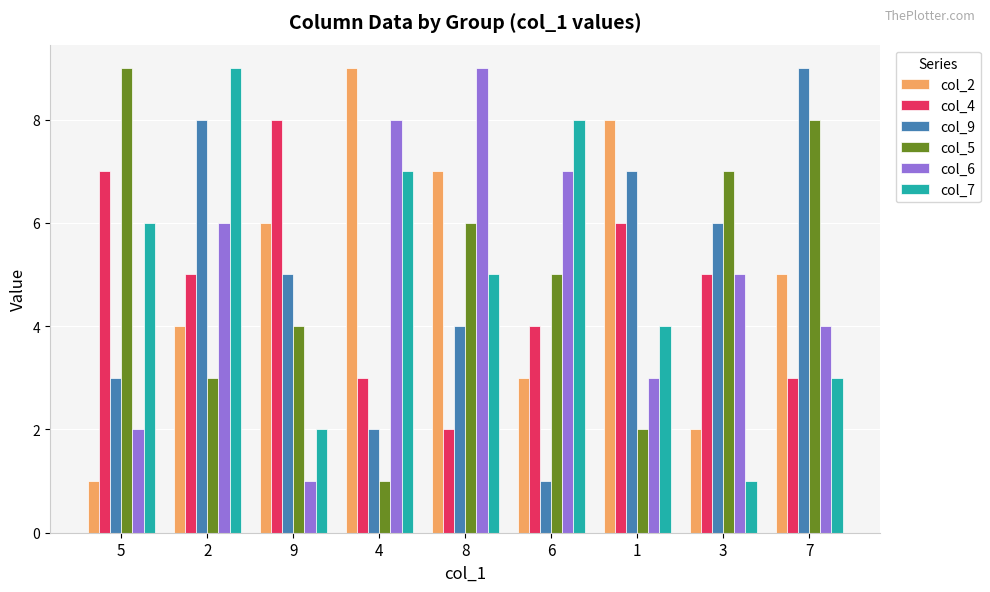

True or false: col_6 has a value of 6 at 2.

True